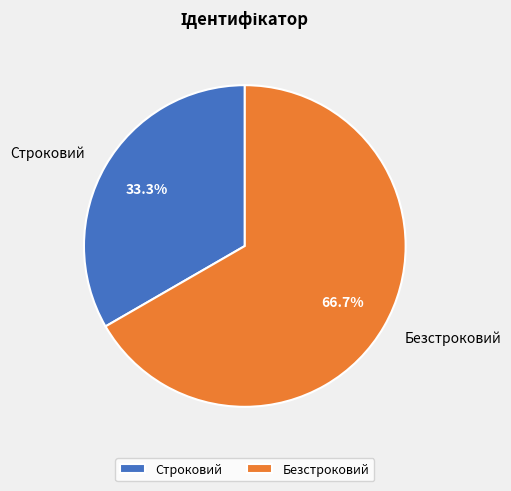

Does Безстроковий represent more than half of the total?

Yes